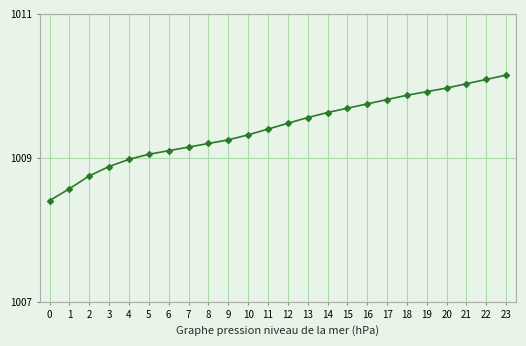

True or false: there are more than 0 points higher than both neighbors.

False